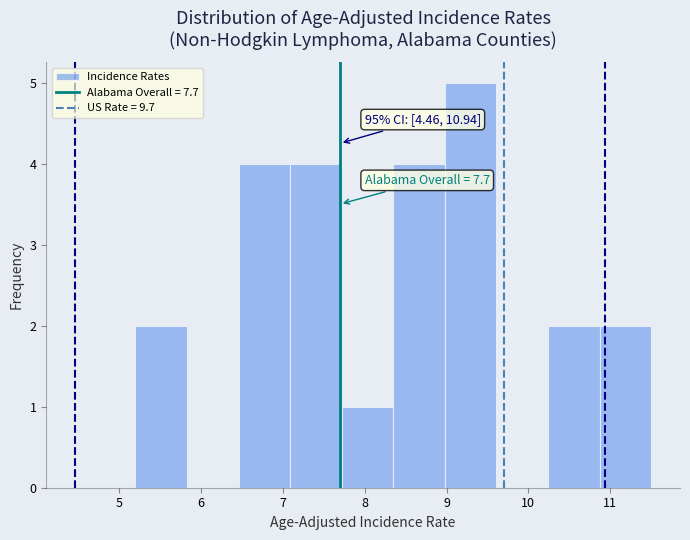

Which range on the x-axis has the tallest bar?

8.98 to 9.61